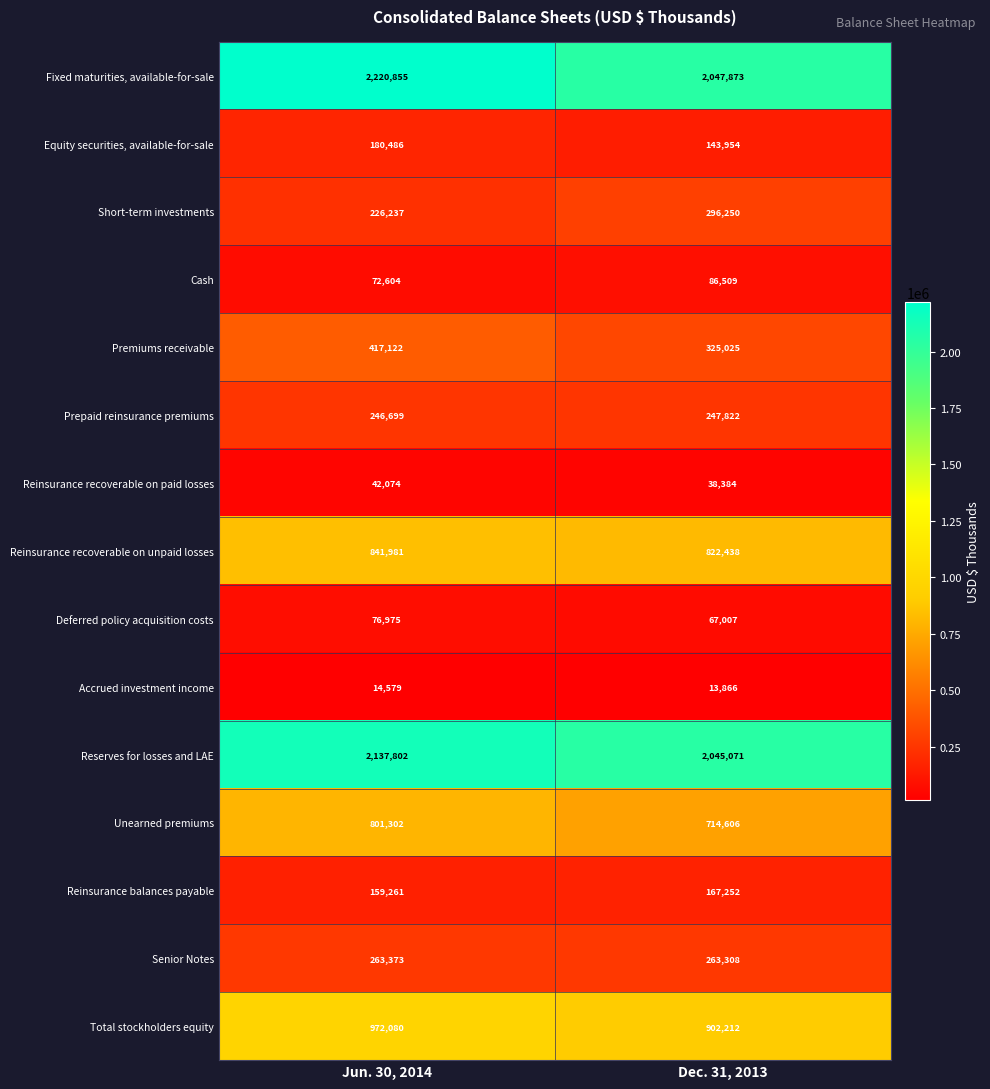

What value does the Deferred policy acquisition costs series have at Jun. 30, 2014?

76975